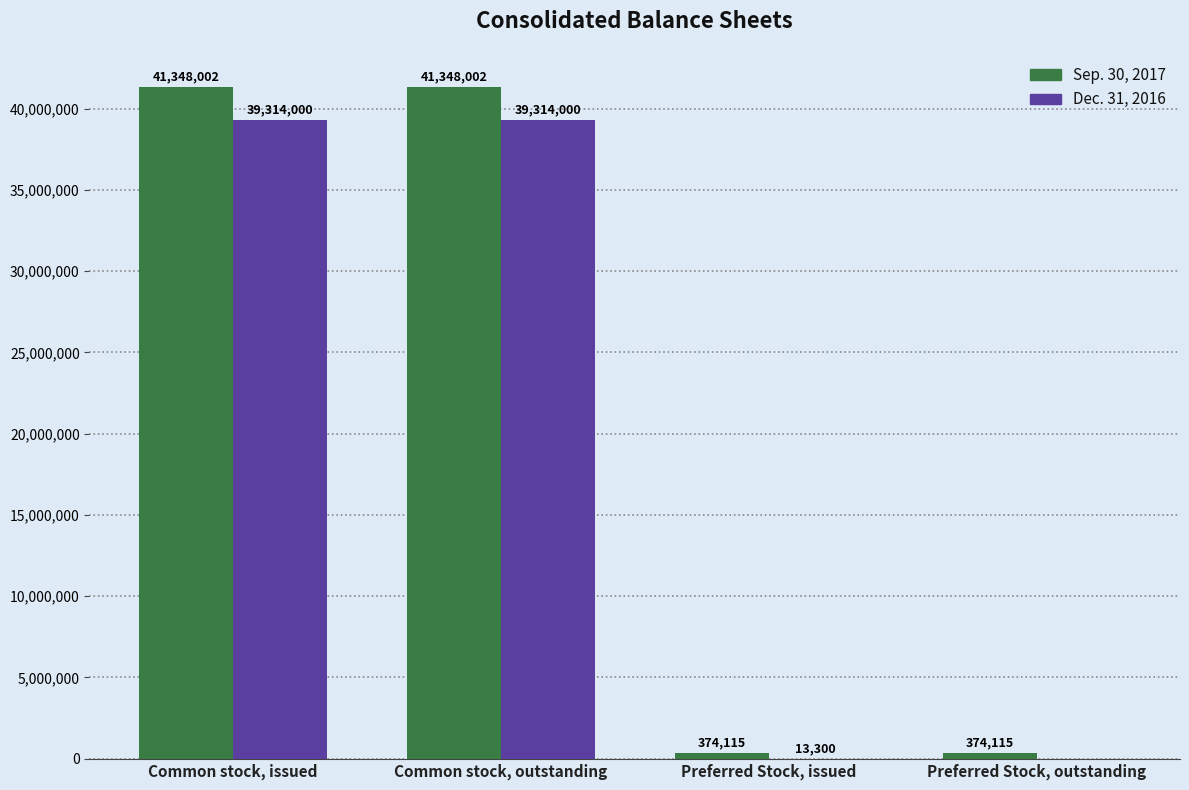

Reading left to right, what are all the values shown in this chart?

Sep. 30, 2017: Common stock, issued=41348002	Common stock, outstanding=41348002	Preferred Stock, issued=374115	Preferred Stock, outstanding=374115
Dec. 31, 2016: Common stock, issued=39314000	Common stock, outstanding=39314000	Preferred Stock, issued=13300	Preferred Stock, outstanding=0